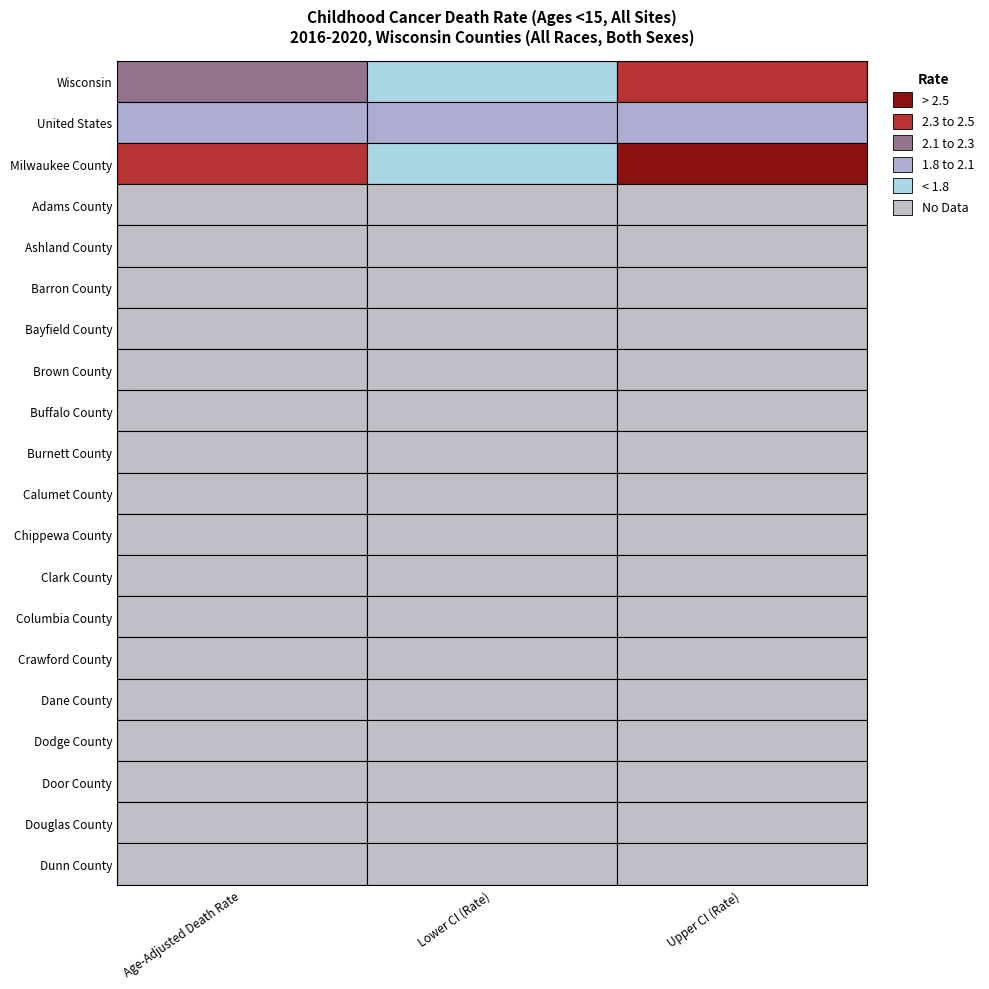

At which category does the chart reach its peak across all series?

Upper CI